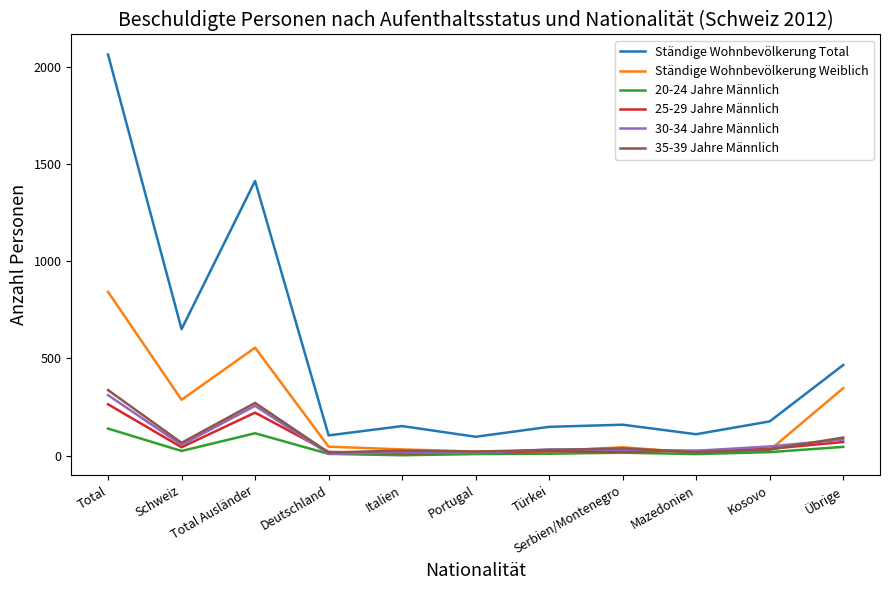

Where does the Ständige Wohnbevölkerung Weiblich series first go above 43?

Total